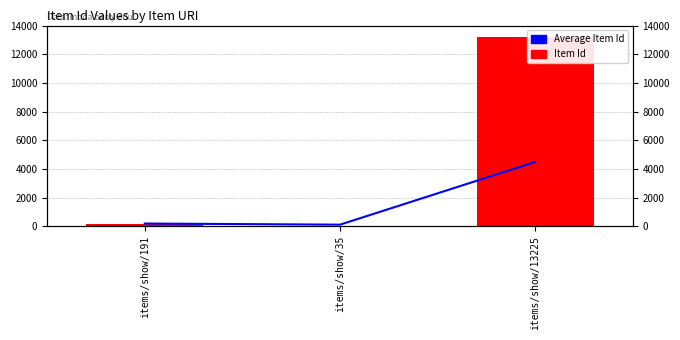

Rank the series by their maximum value, from lowest to highest.

Average Item Id, Item Id